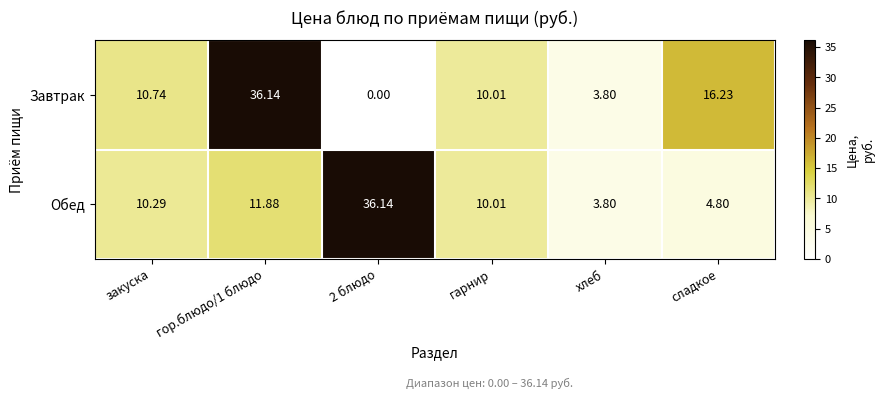

Which series changed the most between гарнир and сладкое?

Завтрак